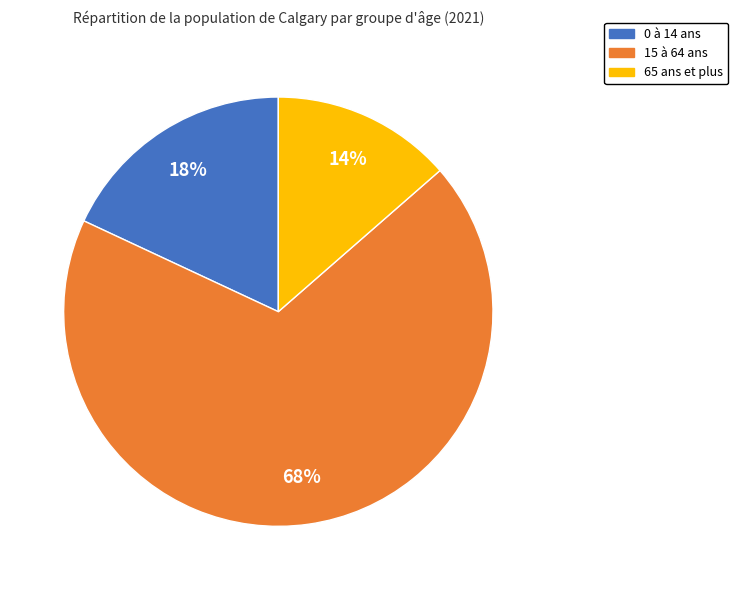

To the nearest percent, what is the average slice percentage?

33%